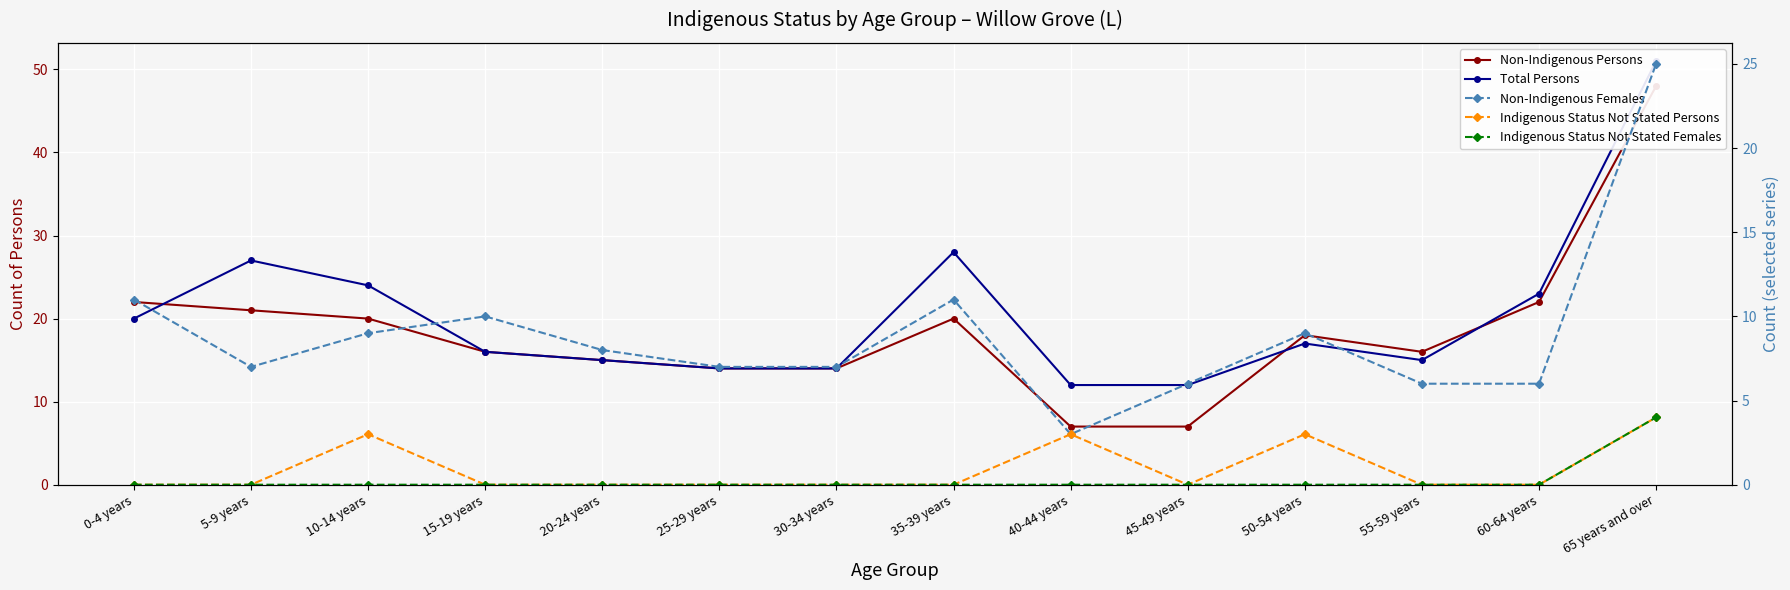

What is the label of the 12th point from the left?

55-59 years